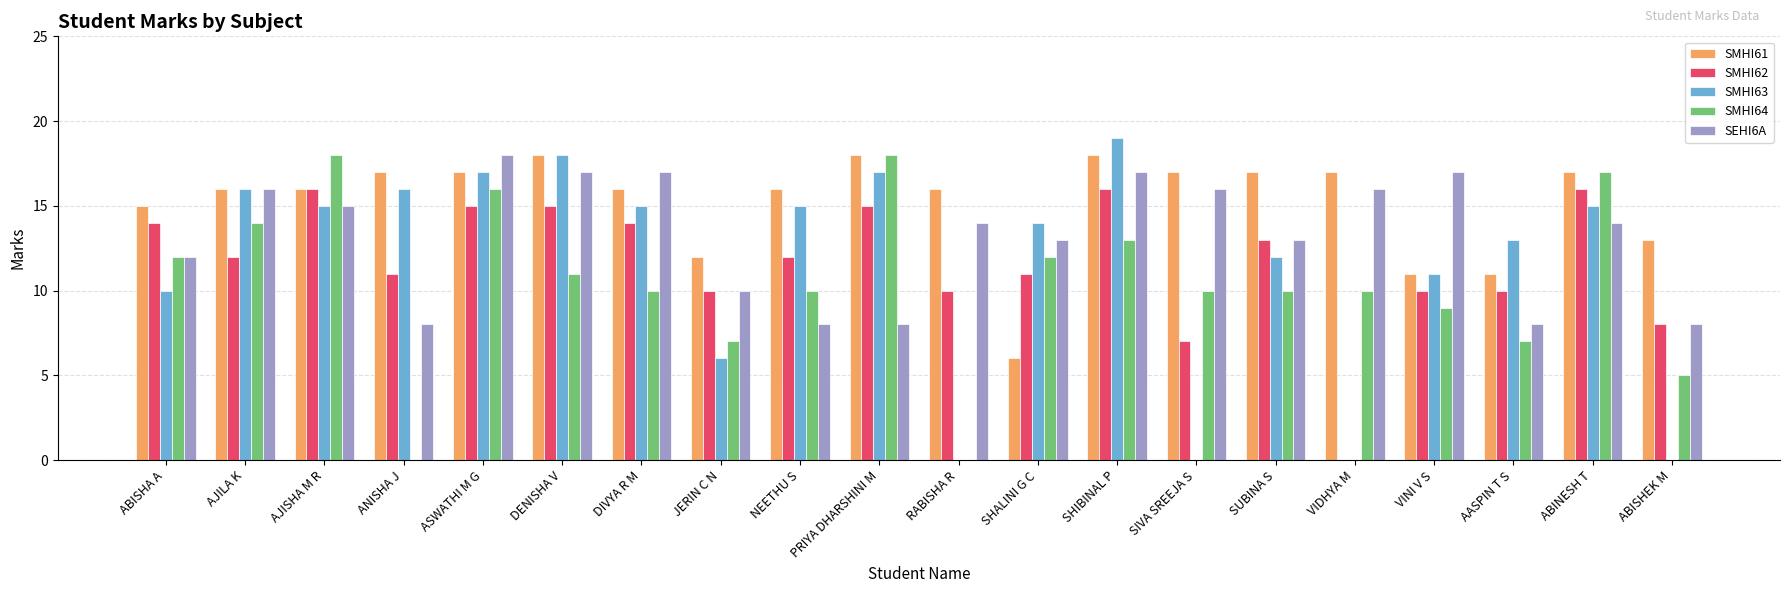

What is the average value of the SMHI63 series?

11